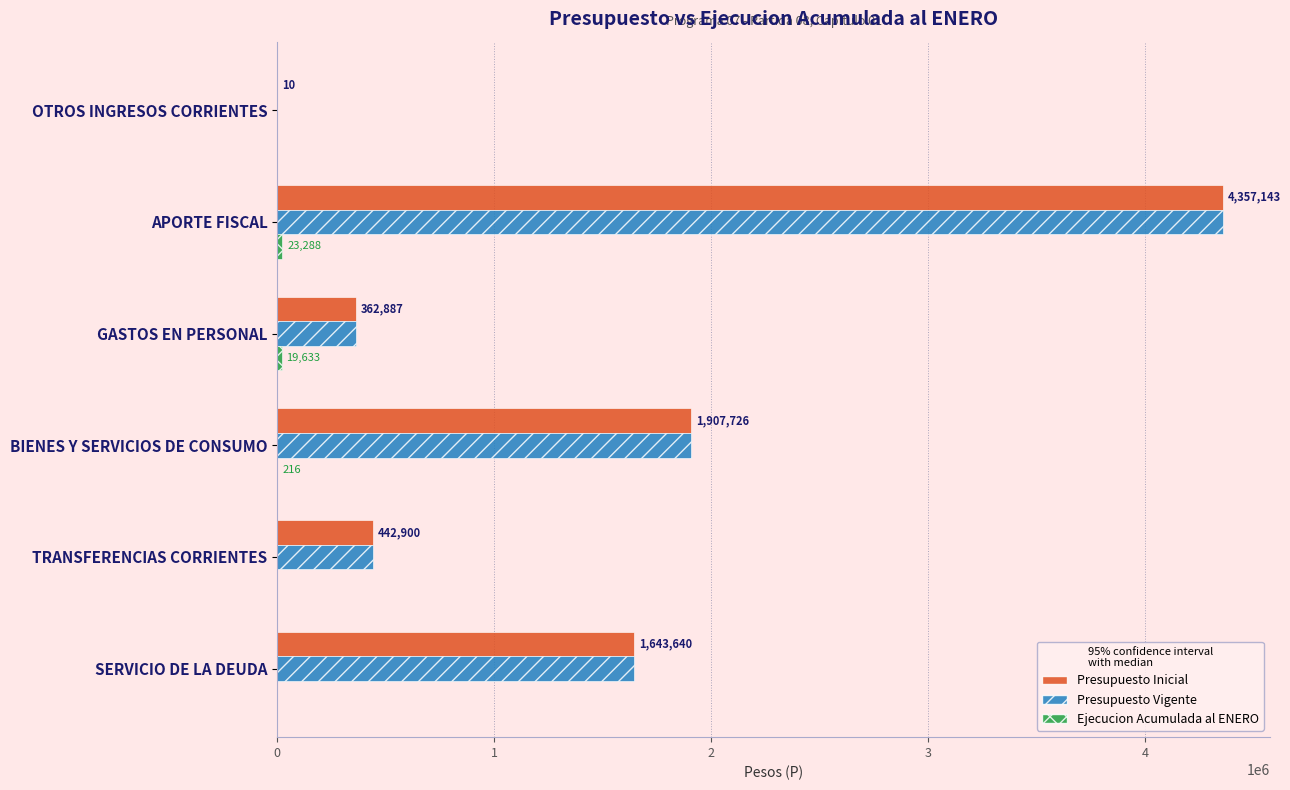

The Presupuesto Vigente series shows 137887 at TRANSFERENCIAS CORRIENTES. True or false?

False